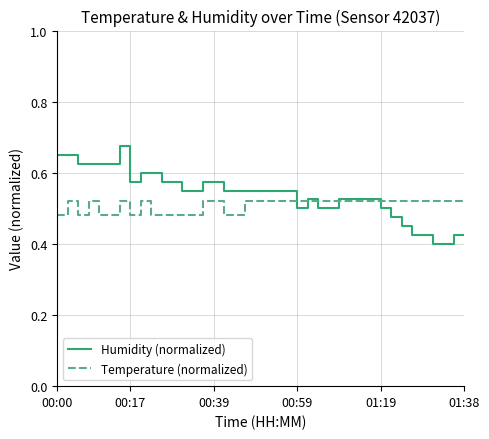

Does the chart have visible grid lines?

Yes